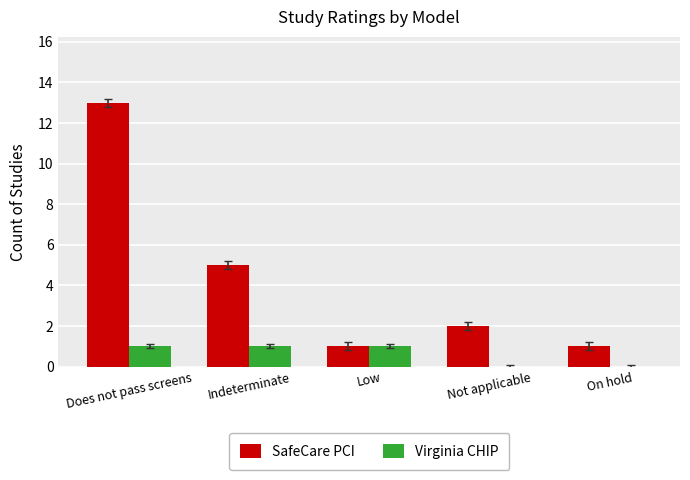

True or false: Virginia CHIP has a value of 1 at Does not pass screens.

True